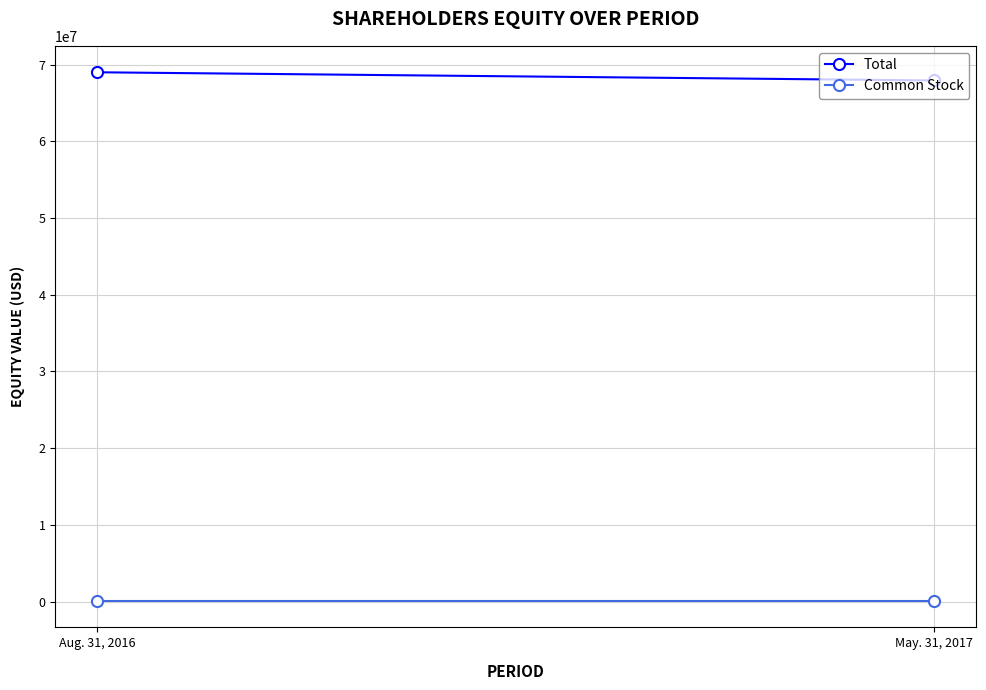

Which series has the largest total across all categories?

Total